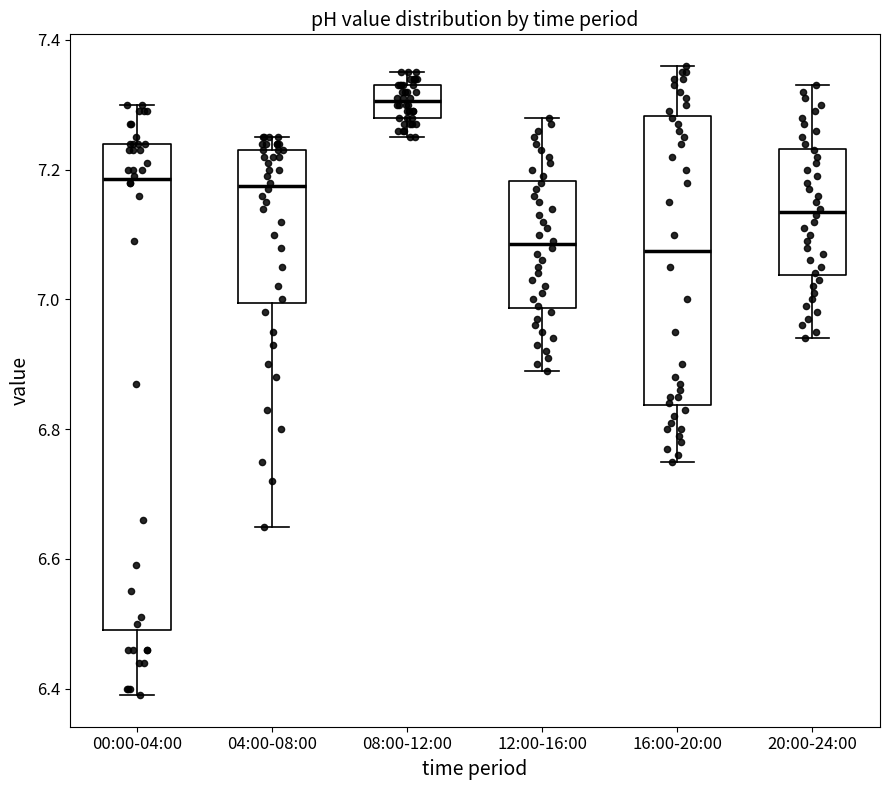

Where does the median line of the box for 20:00-24:00 sit on the y-axis? The values are not printed on the chart, so give them approximately, as read against the axis.

7.14